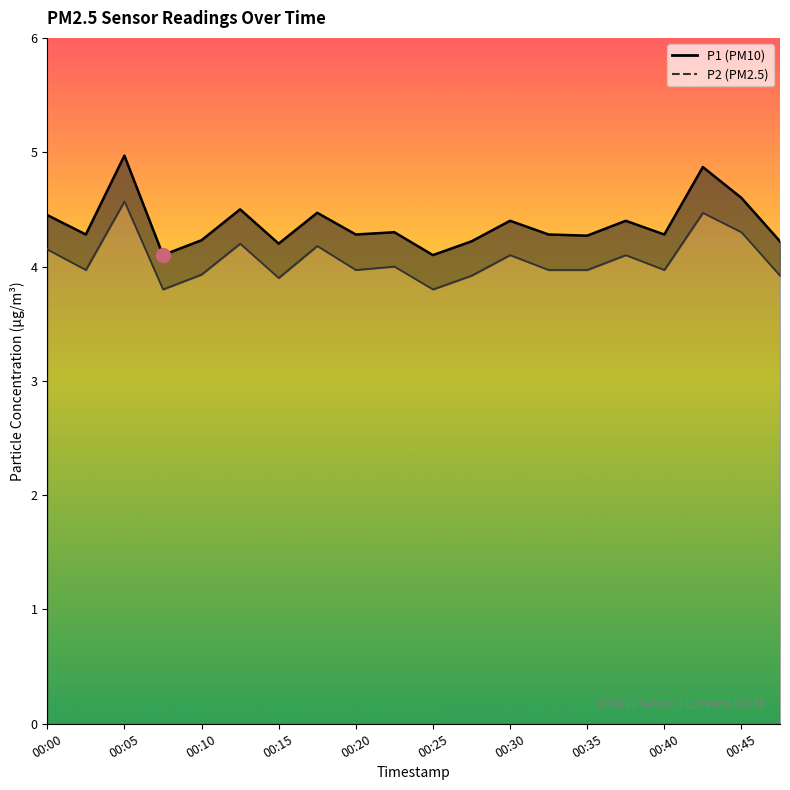

What is the value of the P1 point at the 14th from the left?

4.3